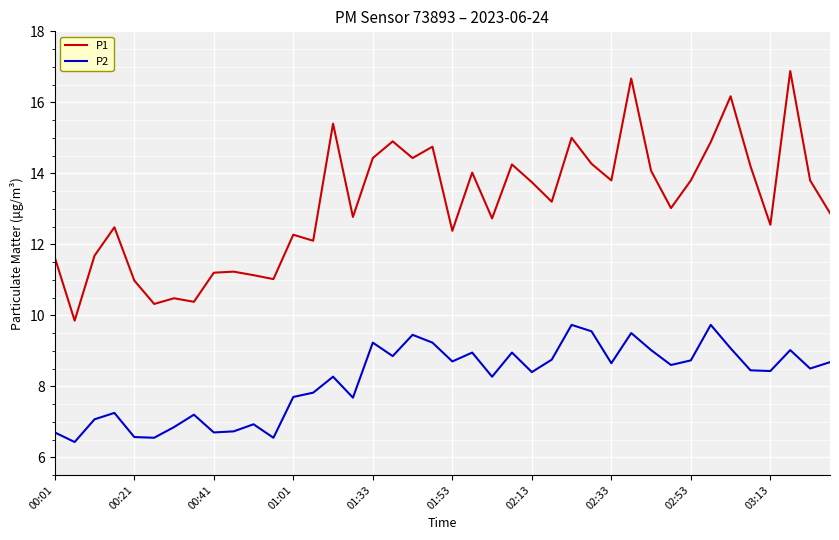

What is the lowest value of the P2 series?

6.4